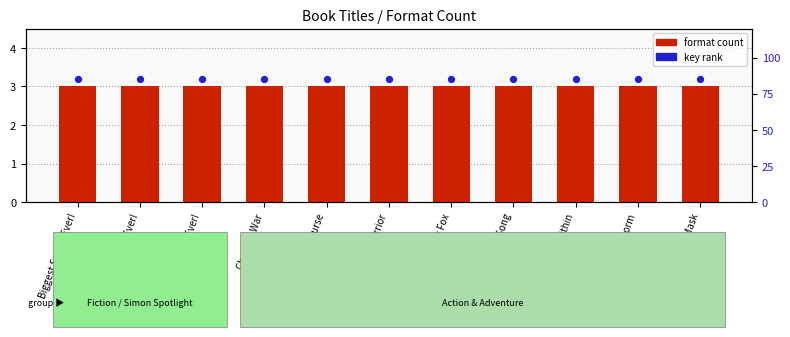

What are all the series names shown in the legend?

Format Count, Key rank